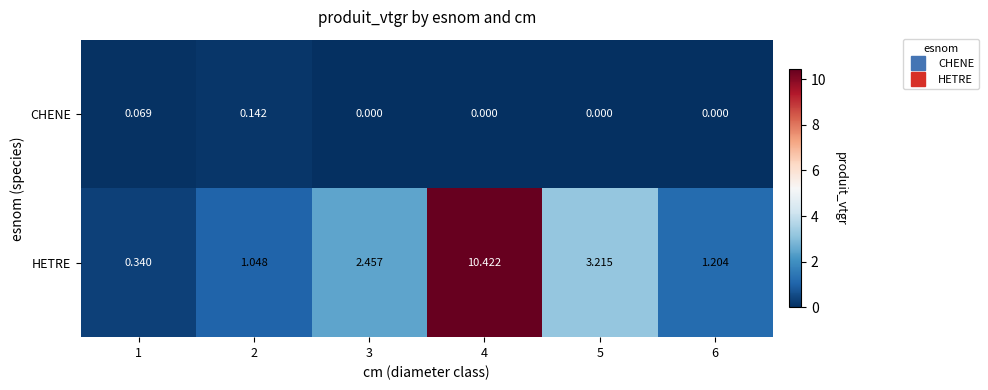

Which series has the largest range (max minus min)?

HETRE